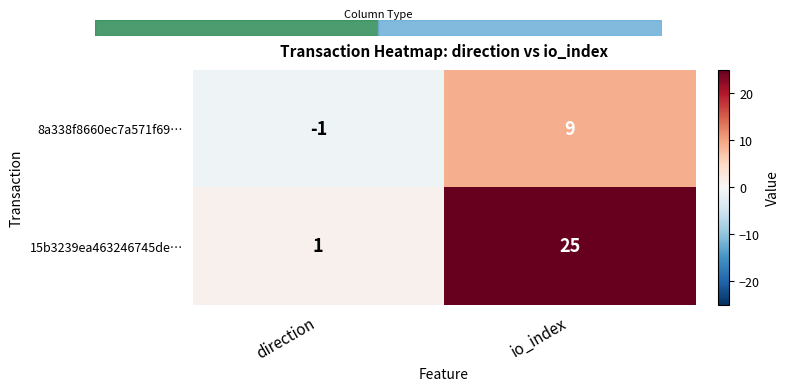

What is the total value across all series at io_index?

34